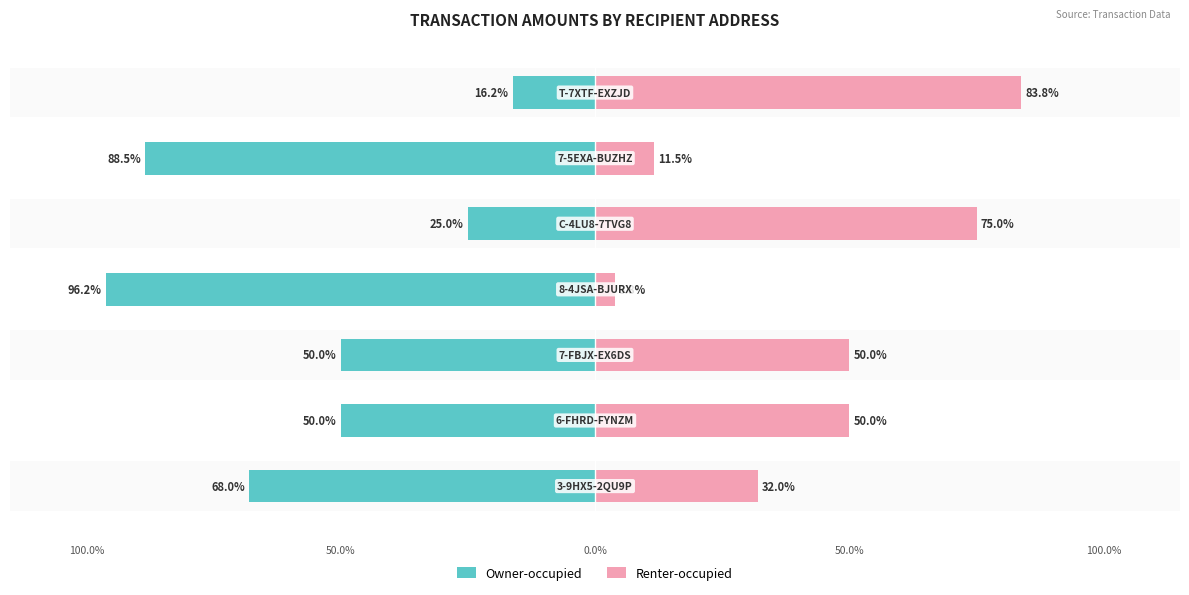

What is the sum of the Renter-occupied values at 6 and 3?

87.6